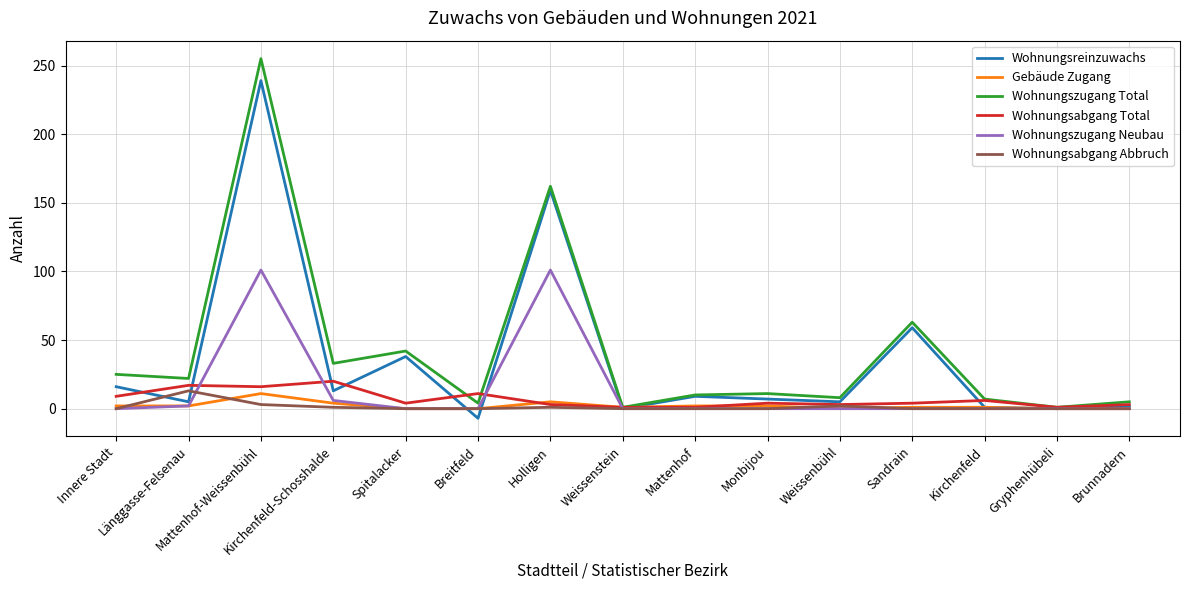

Read the Wohnungszugang Neubau value at Kirchenfeld-Schosshalde, to the nearest 10.

10